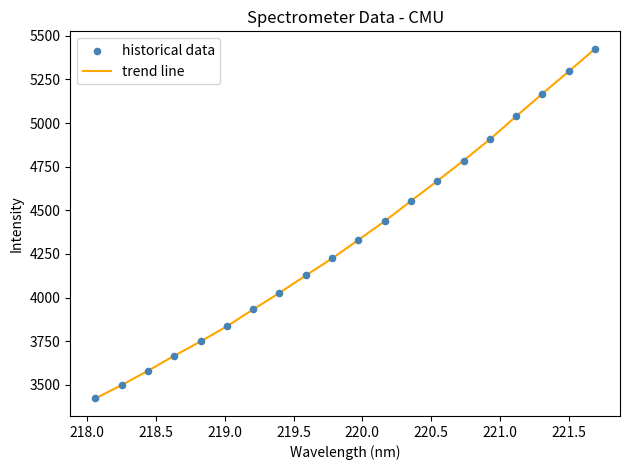

What is the minimum value shown in the chart?

3421.7